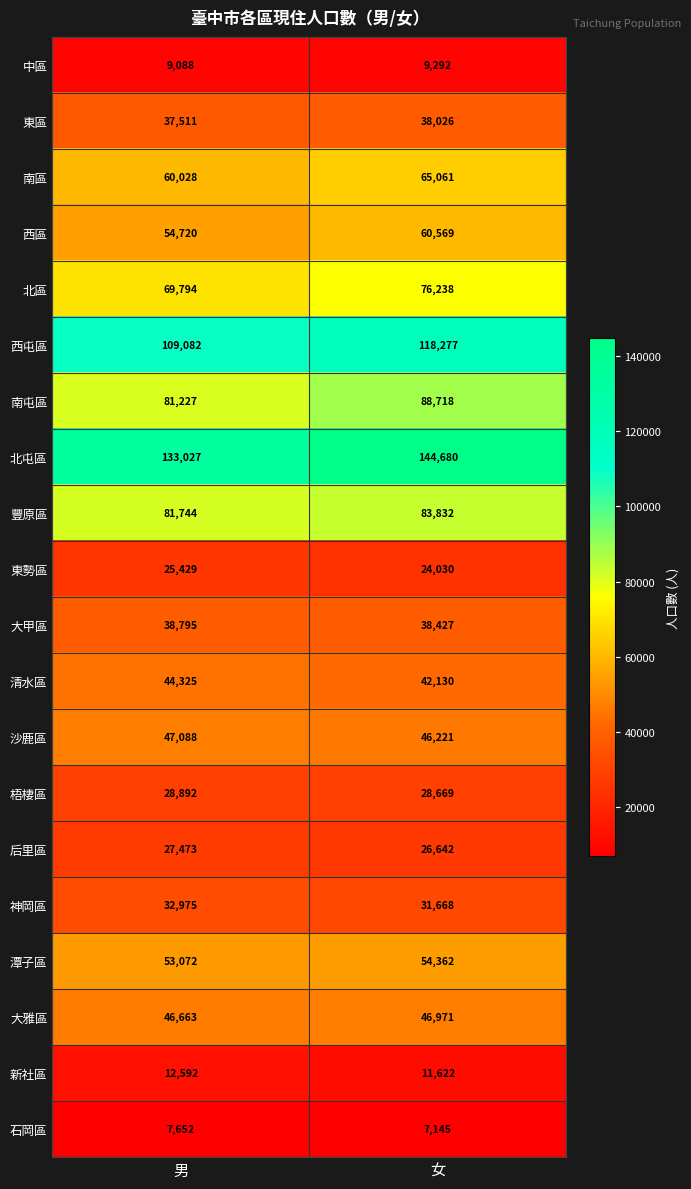

What is the difference between the highest and lowest values at 男?

125375